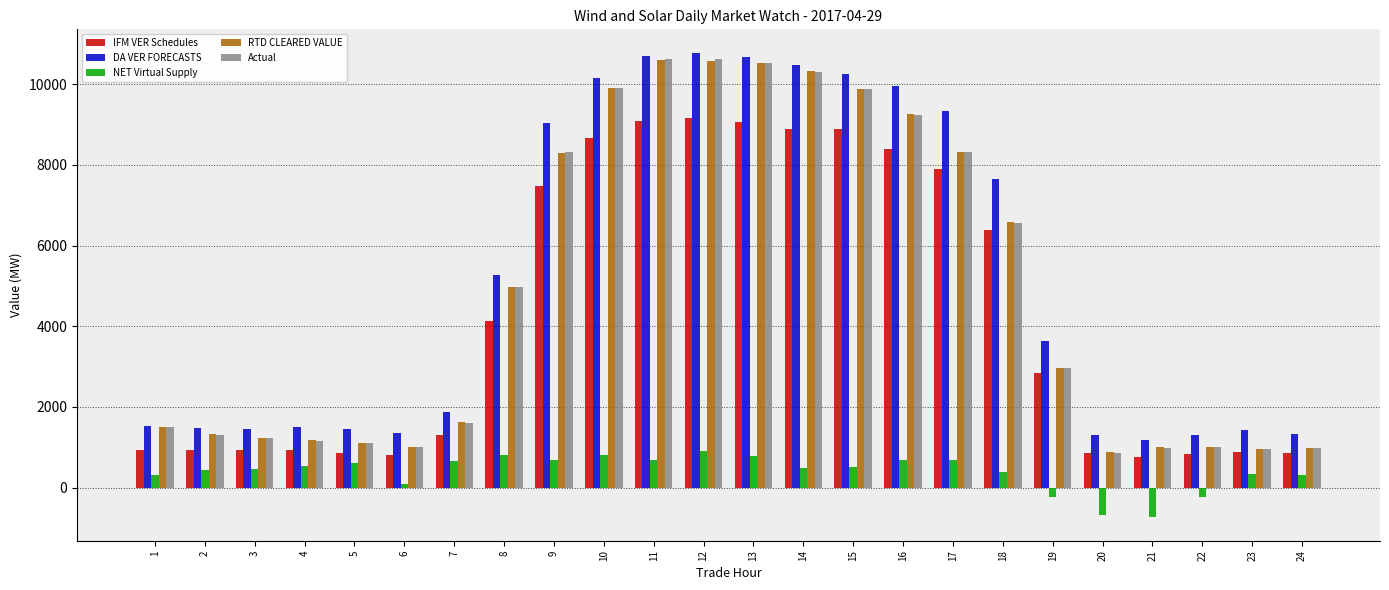

What is the spread (max minus min) of values at 15?

9751.6